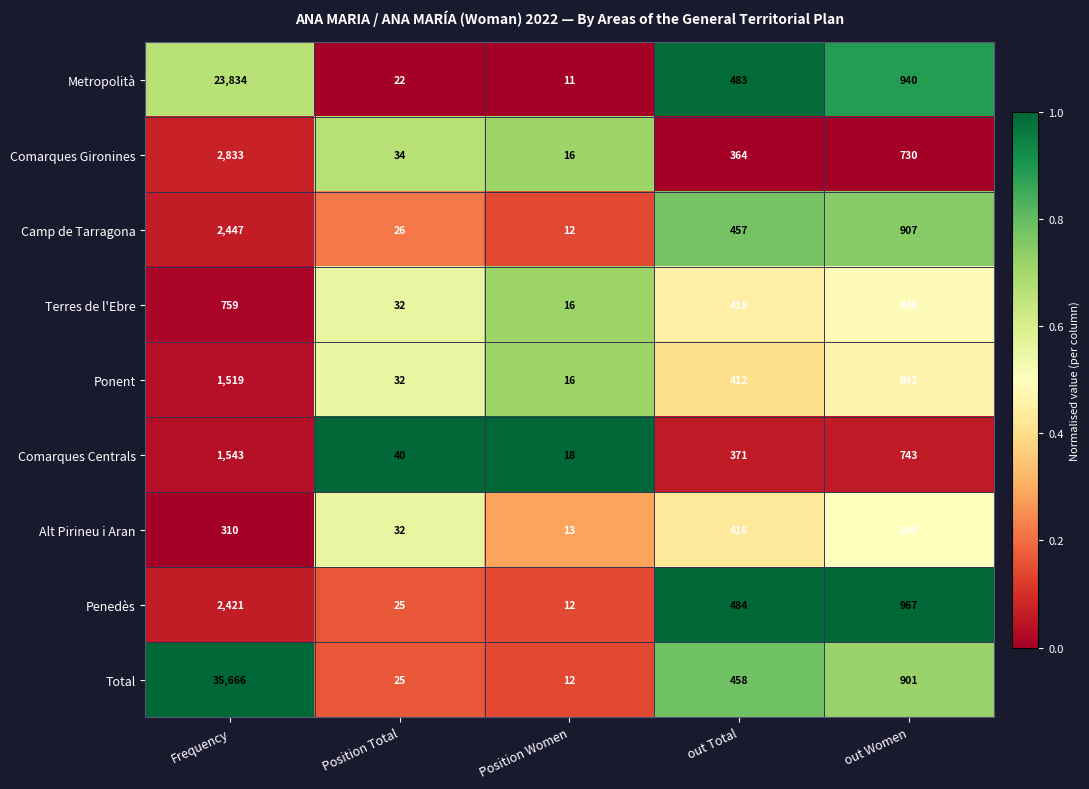

How many categories are shown in the chart?

5